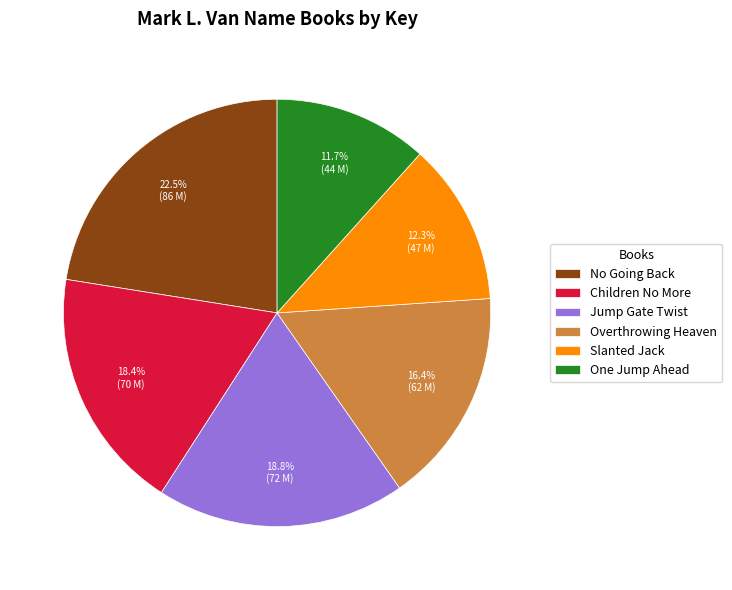

What is the total percentage of Children No More and No Going Back?

40.9%